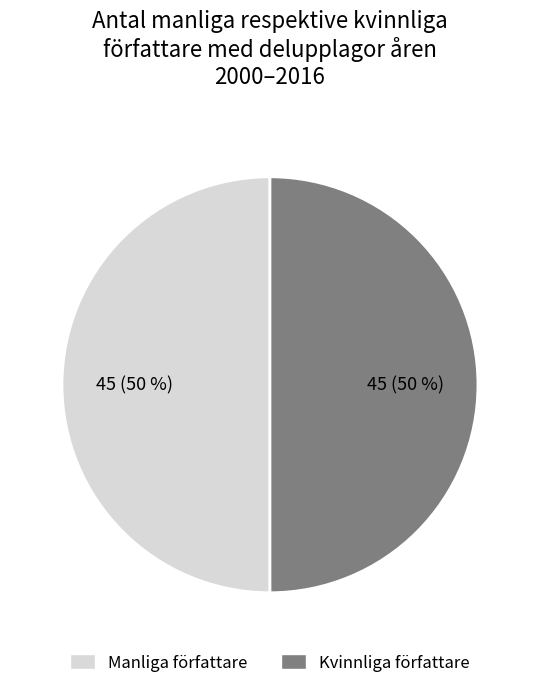

To the nearest percent, what is the average slice percentage?

50%